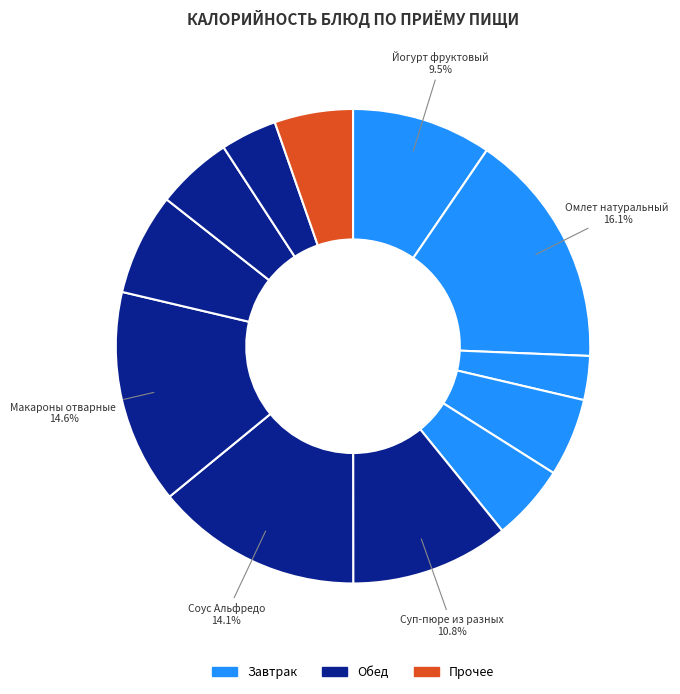

Count the number of slices in the pie.

12